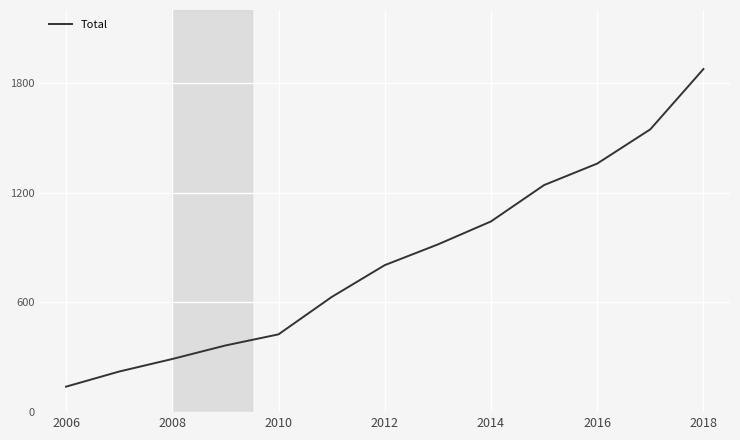

What is the smallest value displayed?

139.4